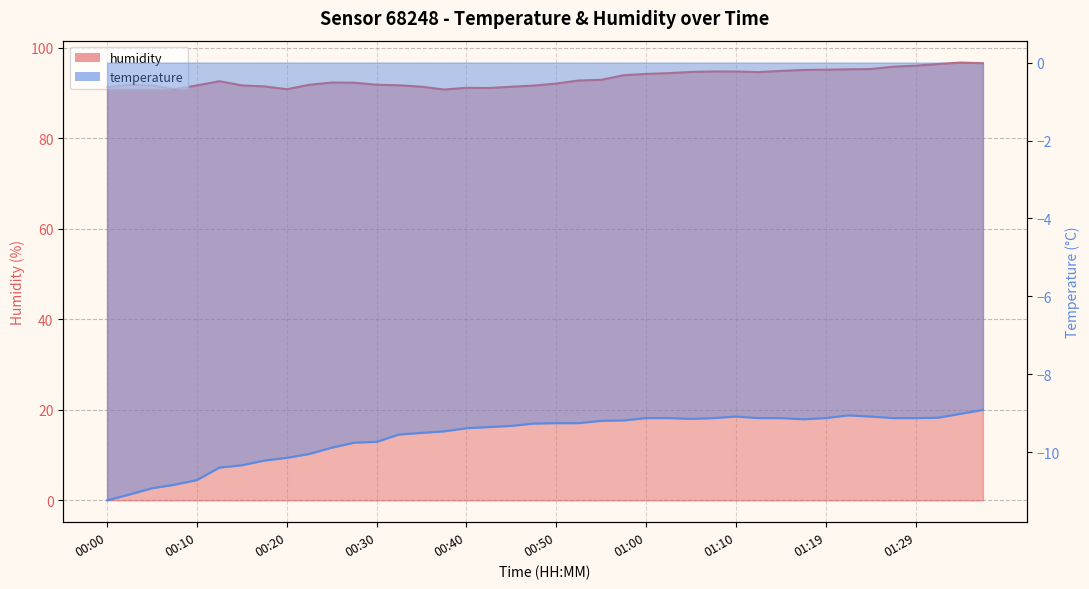

Where is the first local maximum for humidity?

00:02